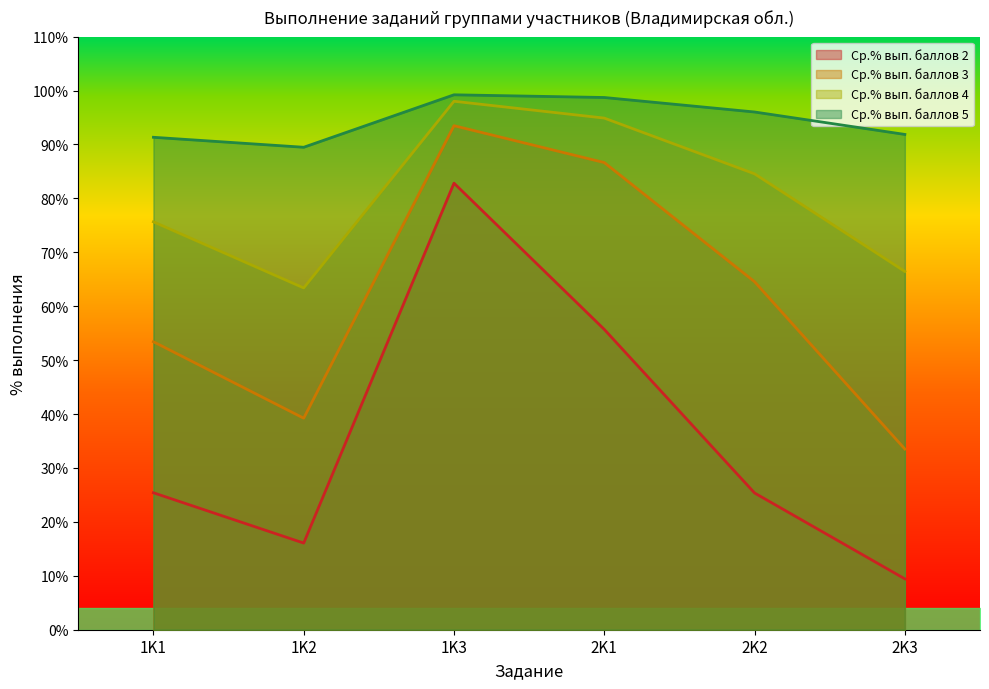

In Ср.% вып. баллов 5, how many points are higher than both neighbors (excluding endpoints)?

1